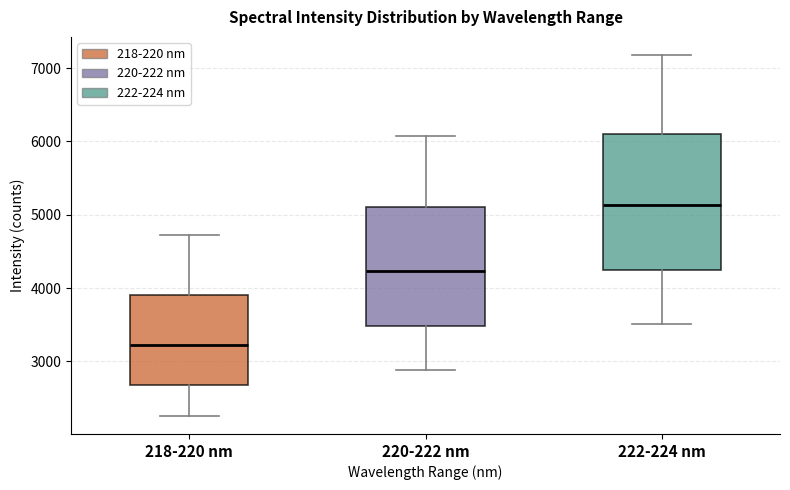

Where is the upper edge of the box for 222-224 nm on the y-axis? The values are not printed on the chart, so give them approximately, as read against the axis.

6100